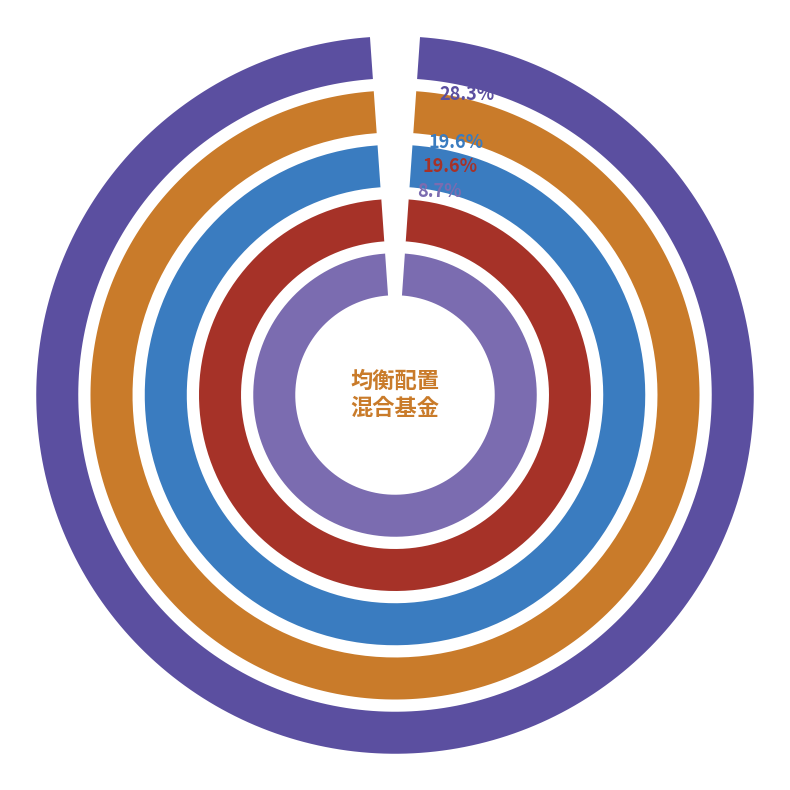

Is it true that AAA is 5% of the pie?

False